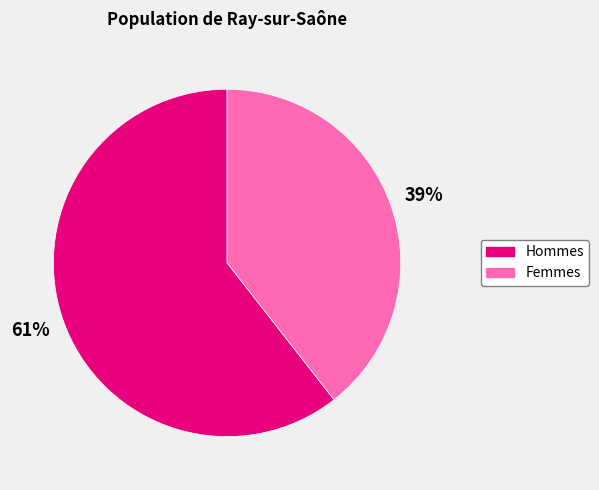

Which slice represents more than half of the pie?

Hommes